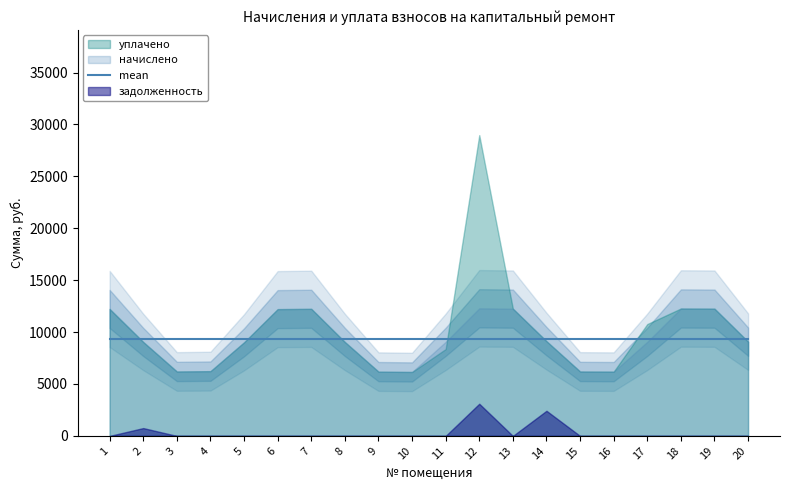

List the series in order of their peak value, lowest first.

задолженность, начислено, уплачено